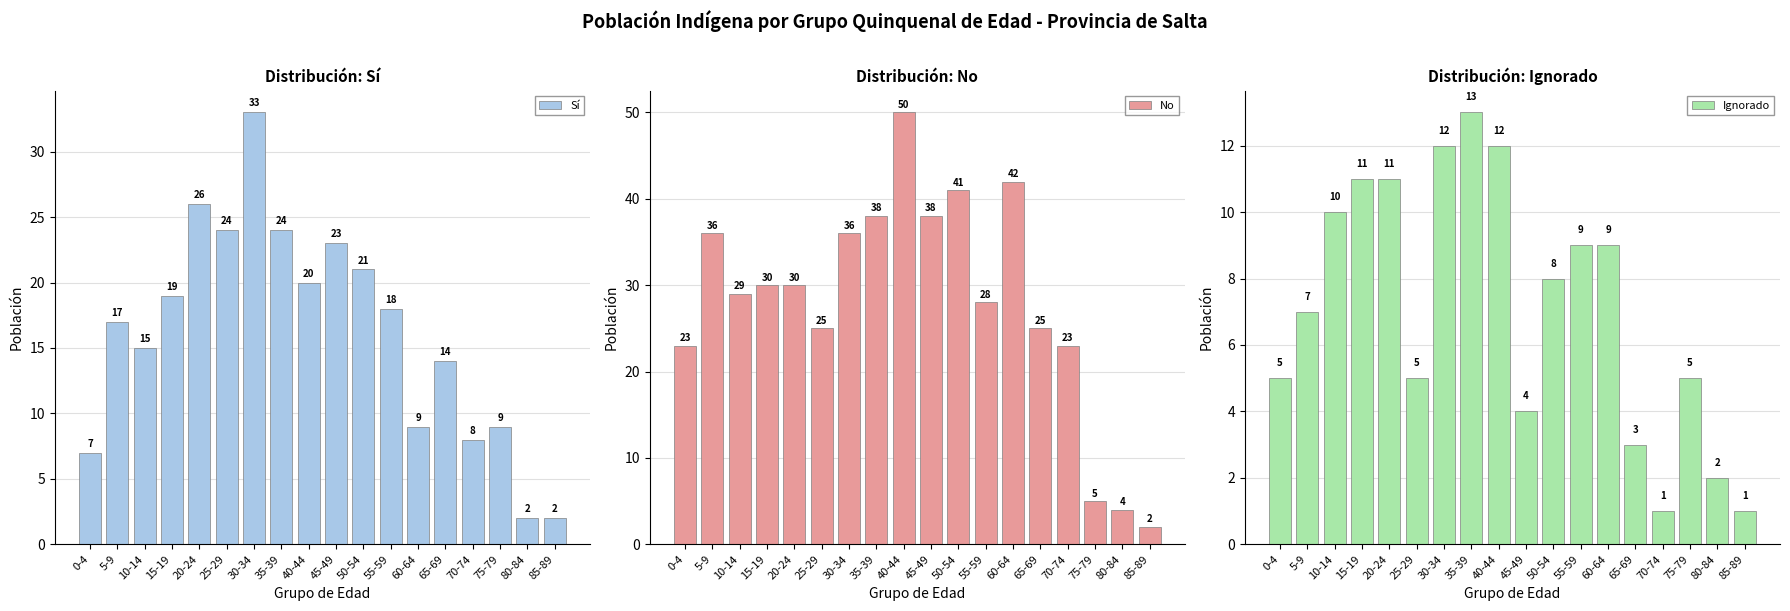

Reading left to right, list all the values displayed in this chart.

Sí: 7	17	15	19	26	24	33	24	20	23	21	18	9	14	8	9	2	2
No: 23	36	29	30	30	25	36	38	50	38	41	28	42	25	23	5	4	2
Ignorado: 5	7	10	11	11	5	12	13	12	4	8	9	9	3	1	5	2	1